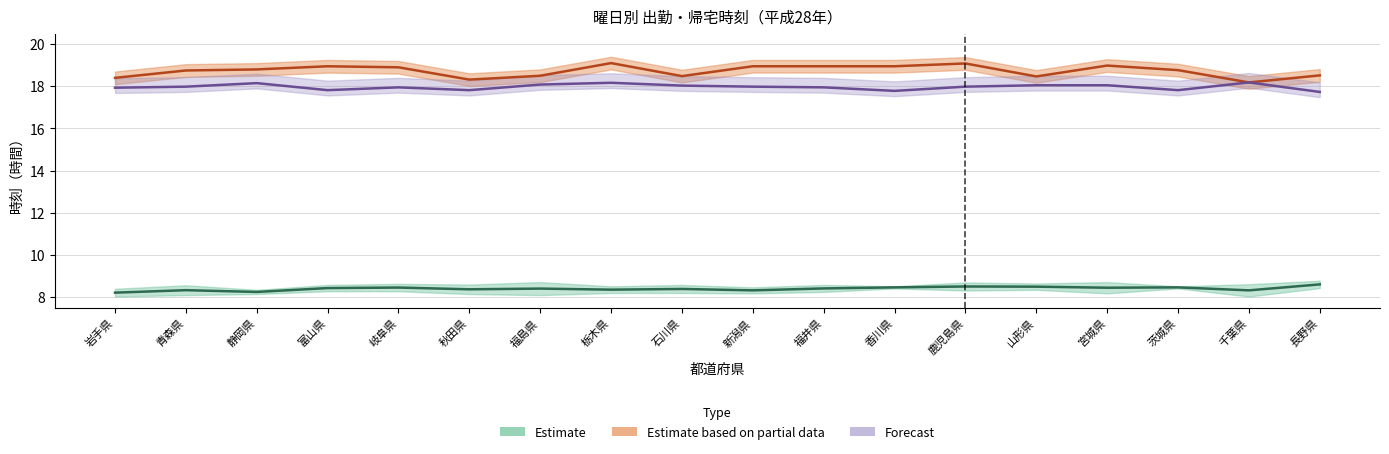

True or false: 帰宅_平日 and 帰宅_土曜日 intersect in this chart.

False